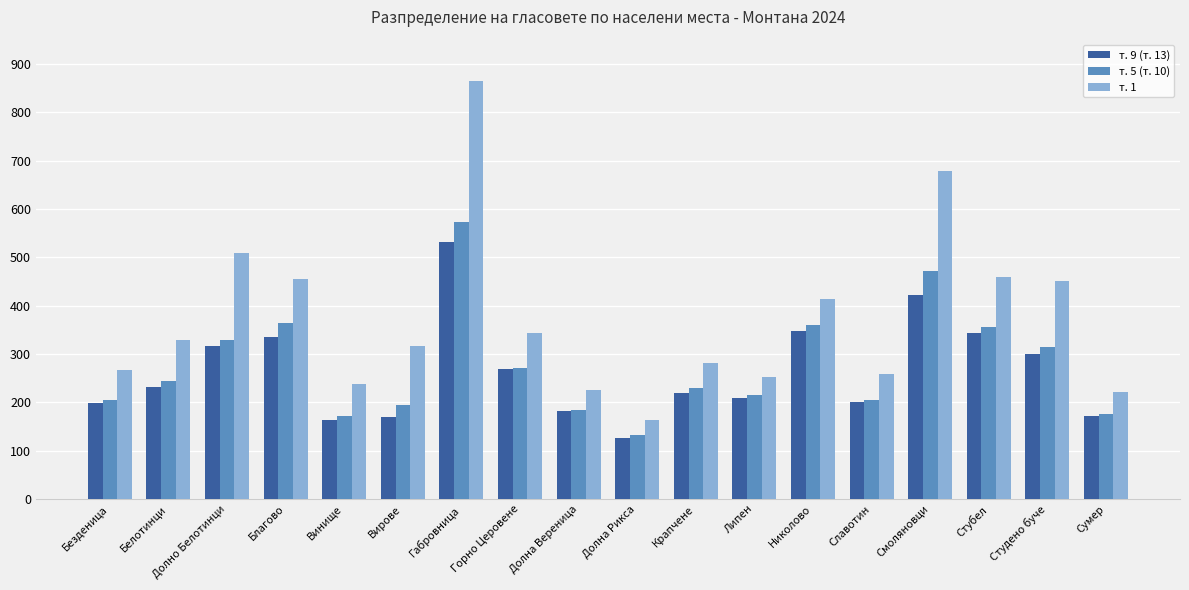

Which series has the largest range (max minus min)?

т. 1